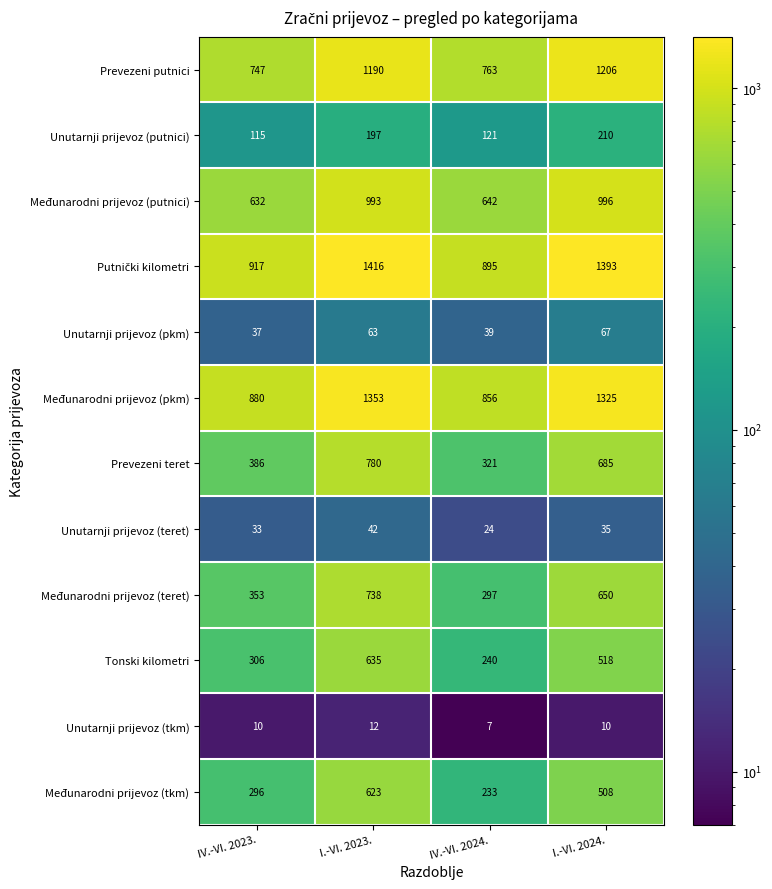

What is the difference between the second highest and minimum values in the Unutarnji prijevoz (pkm) series?

26